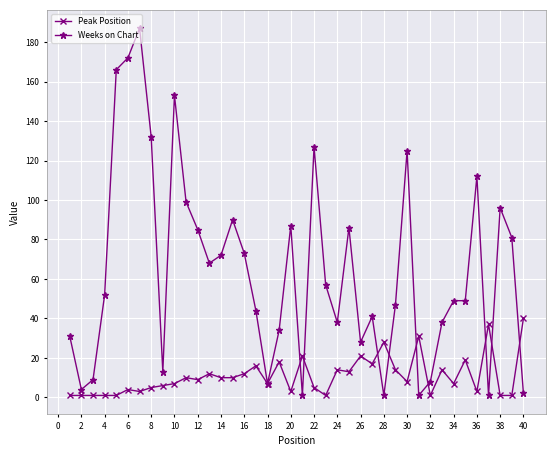

Which series has the widest spread of values?

Weeks on Chart